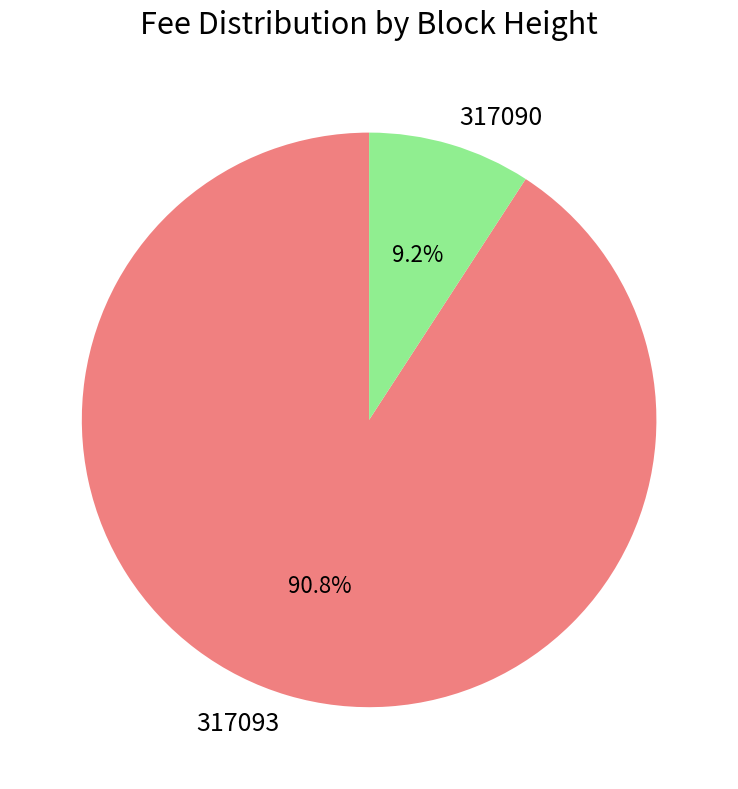

Does 317090 represent more than half of the total?

No